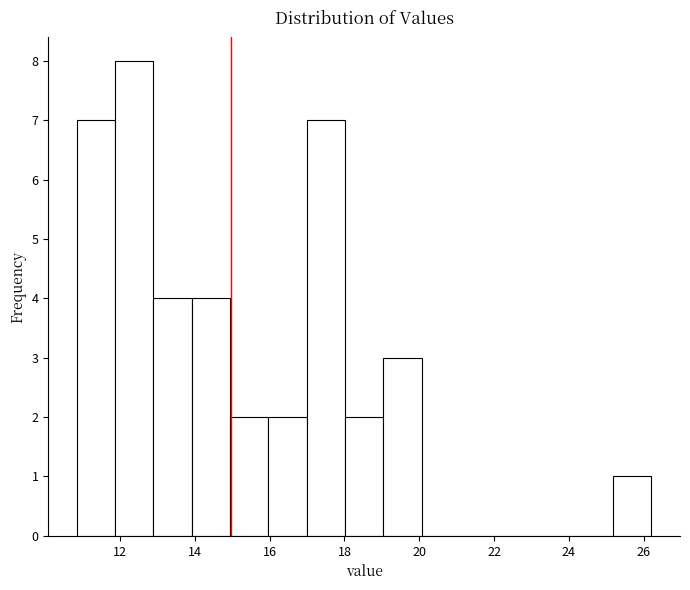

Over which range of the x-axis is the bar tallest?

11.8 to 12.8